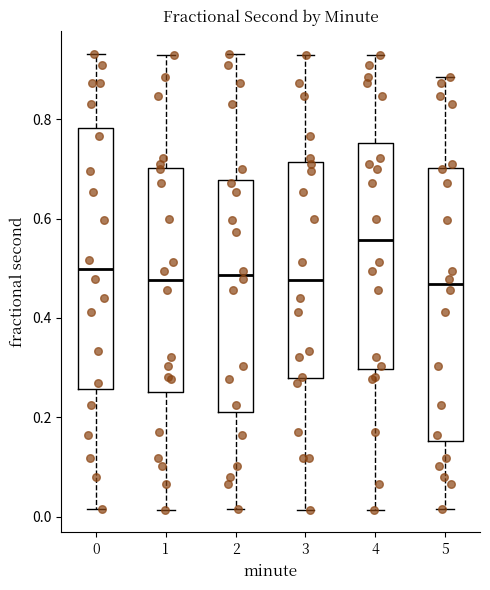

Which box is the tallest, from its lower edge to its upper edge?

5